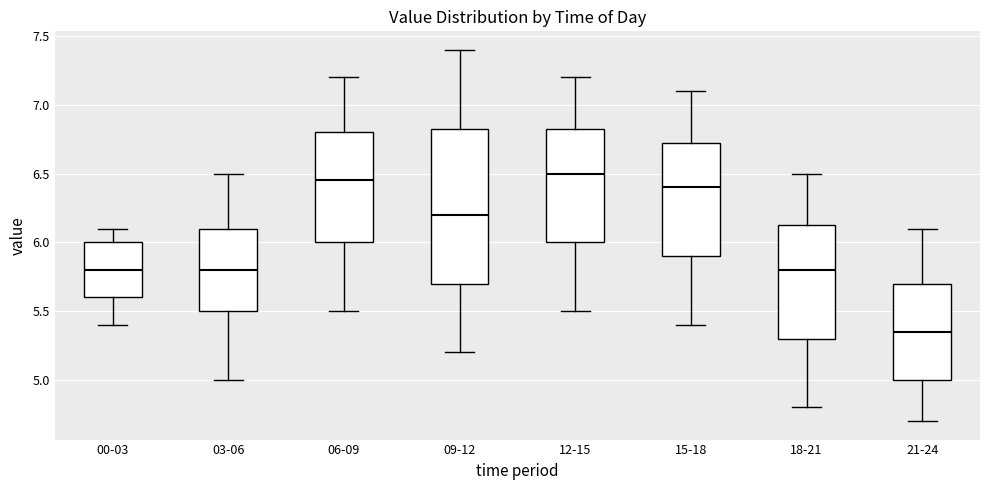

Which box's median line is the lowest?

21-24